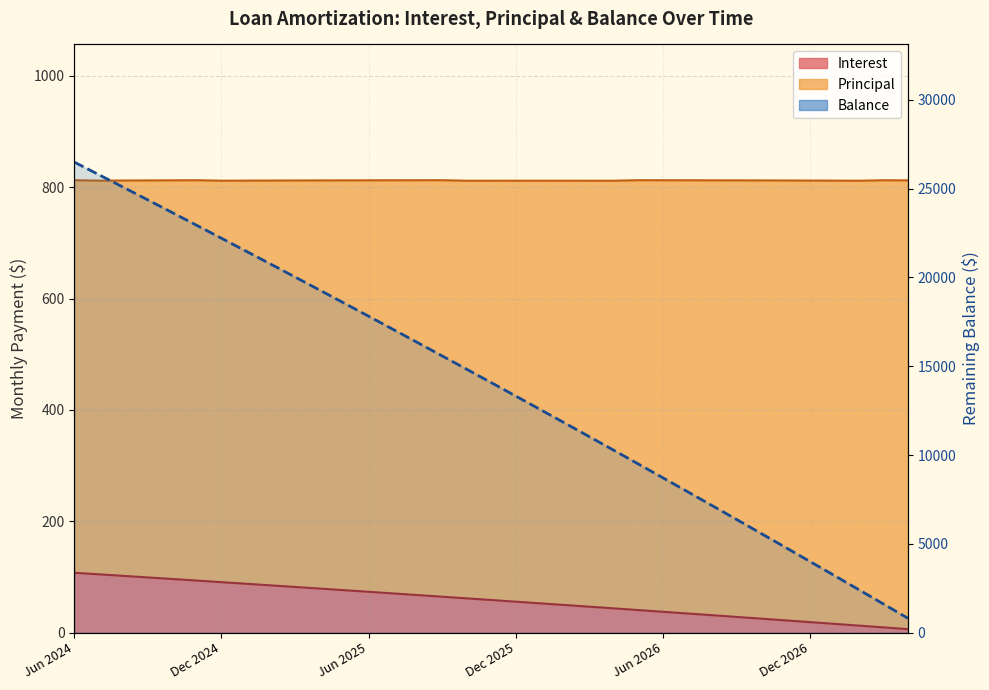

Is the value of Interest at Aug 2025 greater than the value of Principal at May 2026?

No